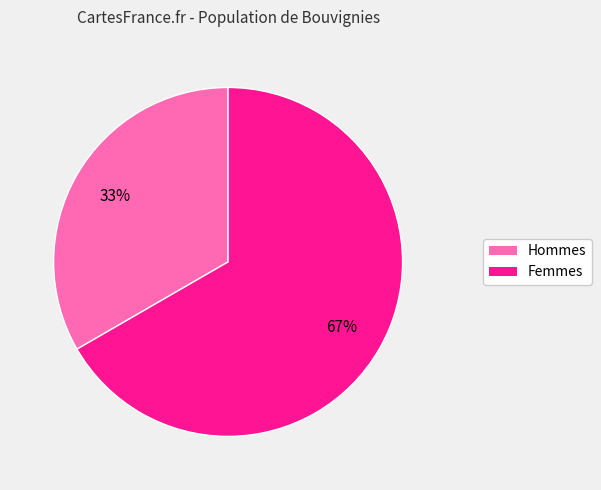

Count the number of slices in the pie.

2